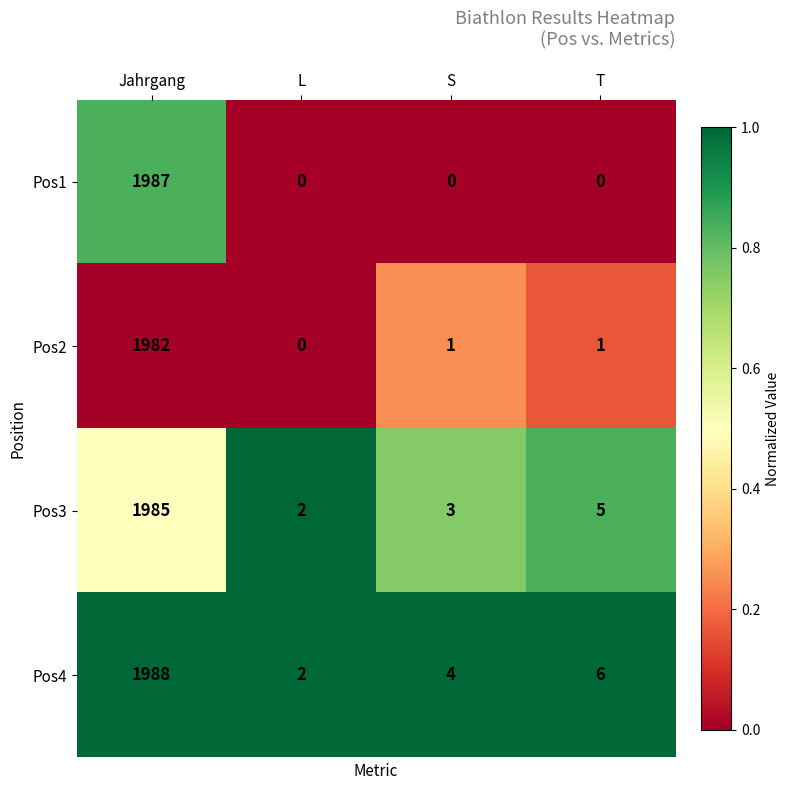

Count the Pos1 values in the range 0 to 1987.

4